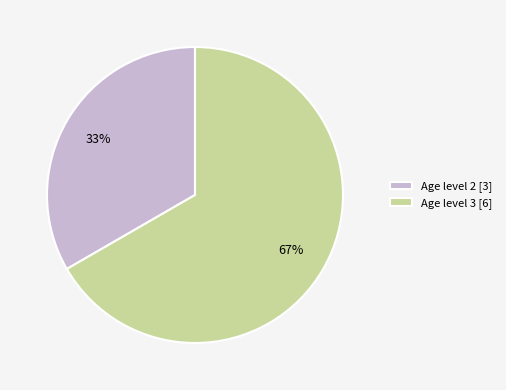

What is the smallest slice in the pie chart?

Age level 2